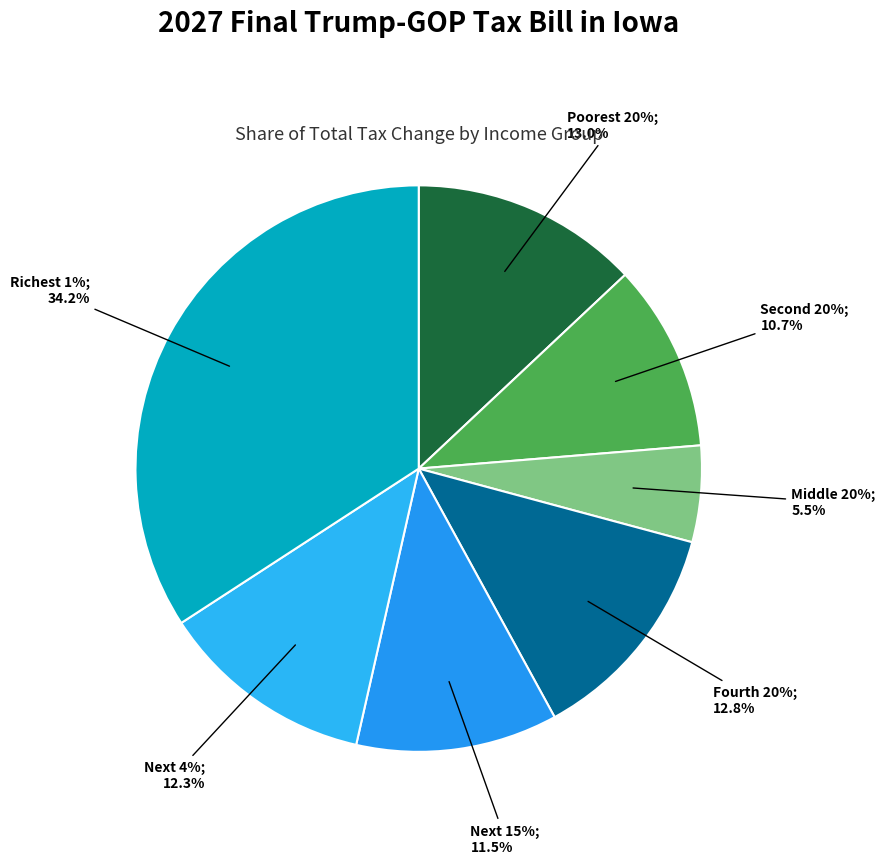

What percentage do Next 15% and Poorest 20% together represent?

24.5%